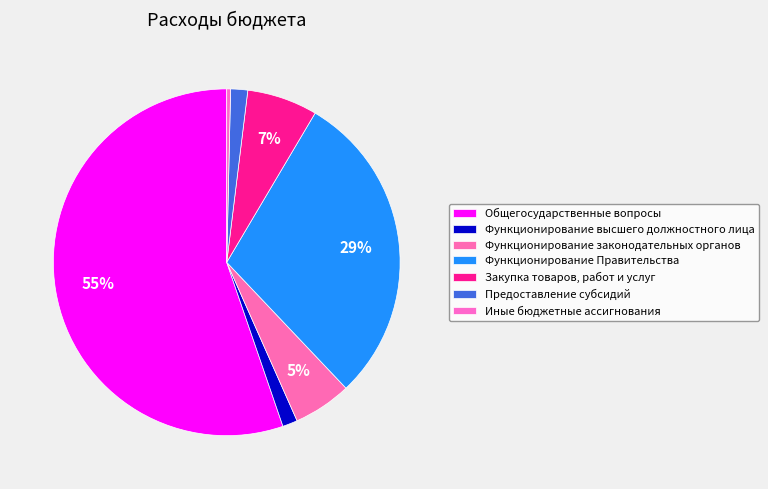

To the nearest percent, what is the average slice percentage?

14%